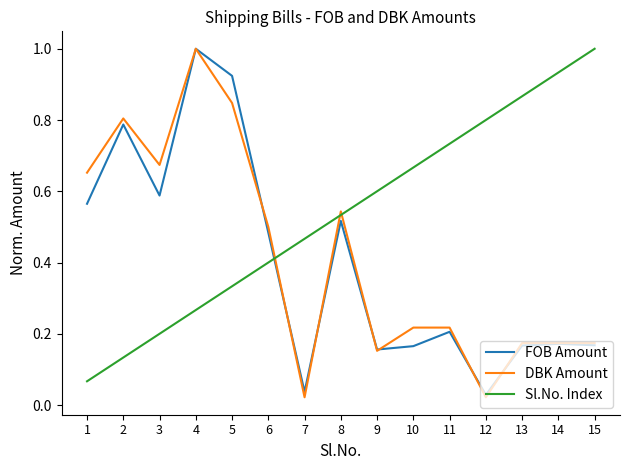

At which category is the sum across all series the highest?

4